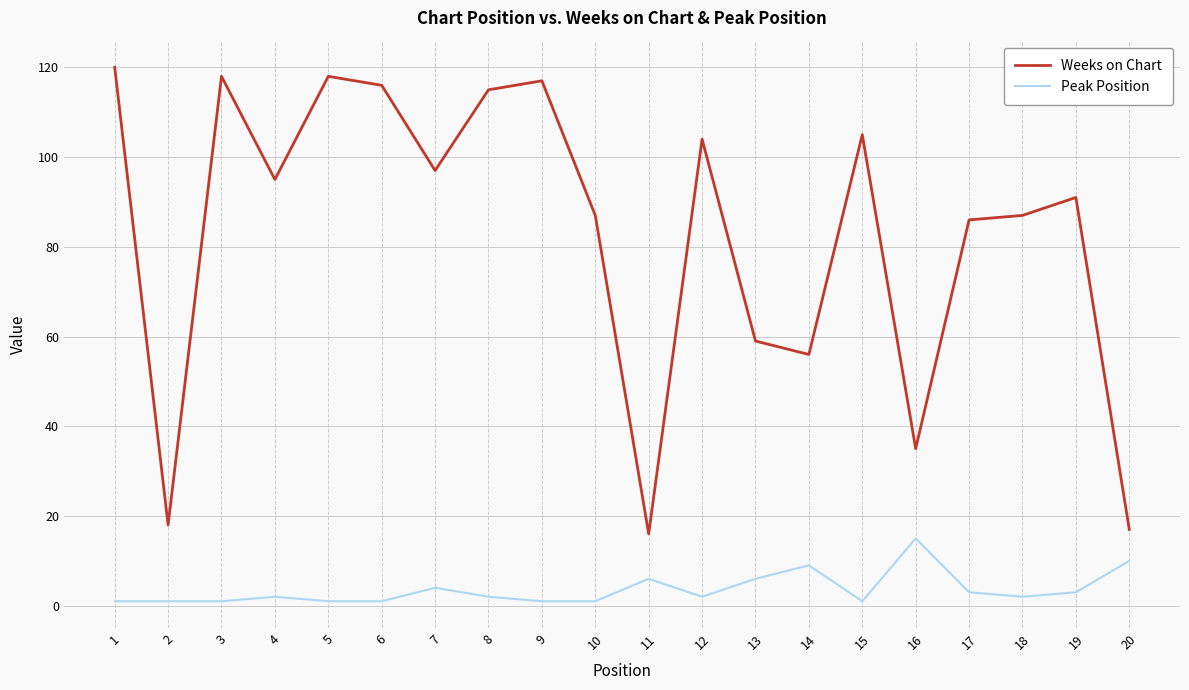

What are all the series names shown in the legend?

Weeks on Chart, Peak Position